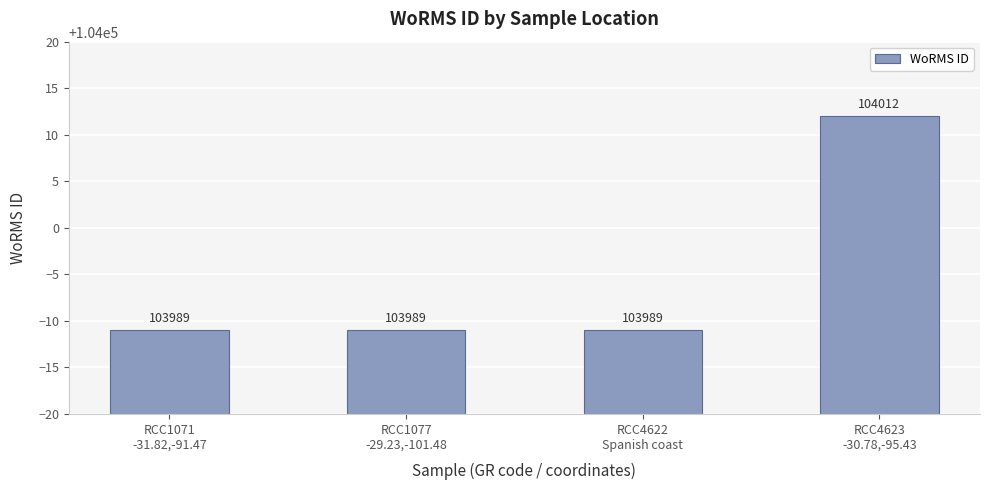

Reading right to left, extract all data points from this chart.

RCC4623
-30.78,-95.43=104012	RCC4622
Spanish coast=103989	RCC1077
-29.23,-101.48=103989	RCC1071
-31.82,-91.47=103989